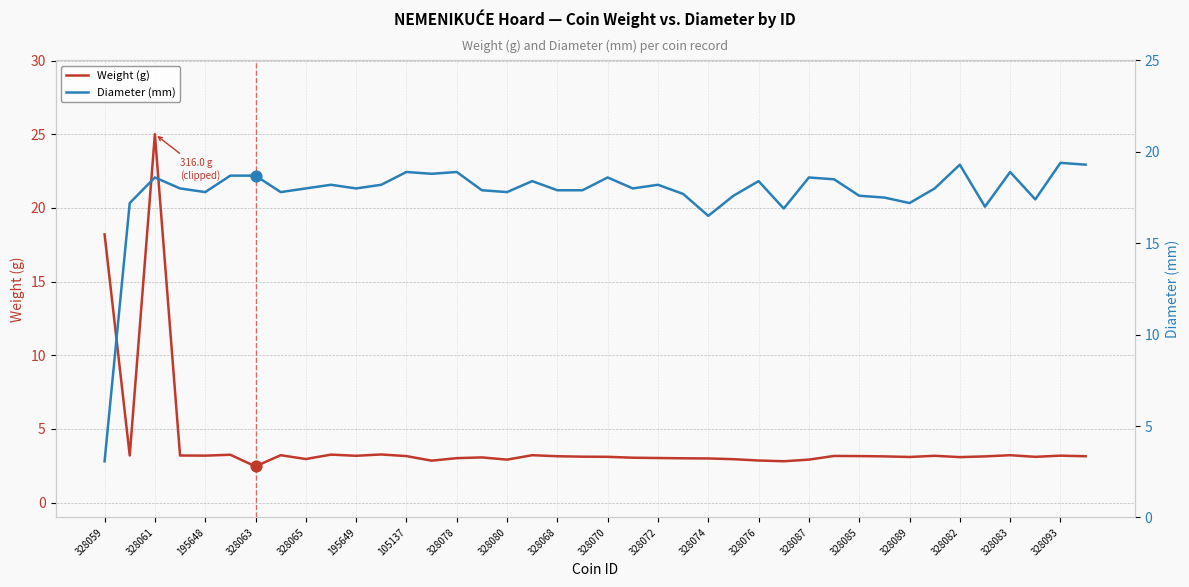

What is the total value across all series at 35?

20.1